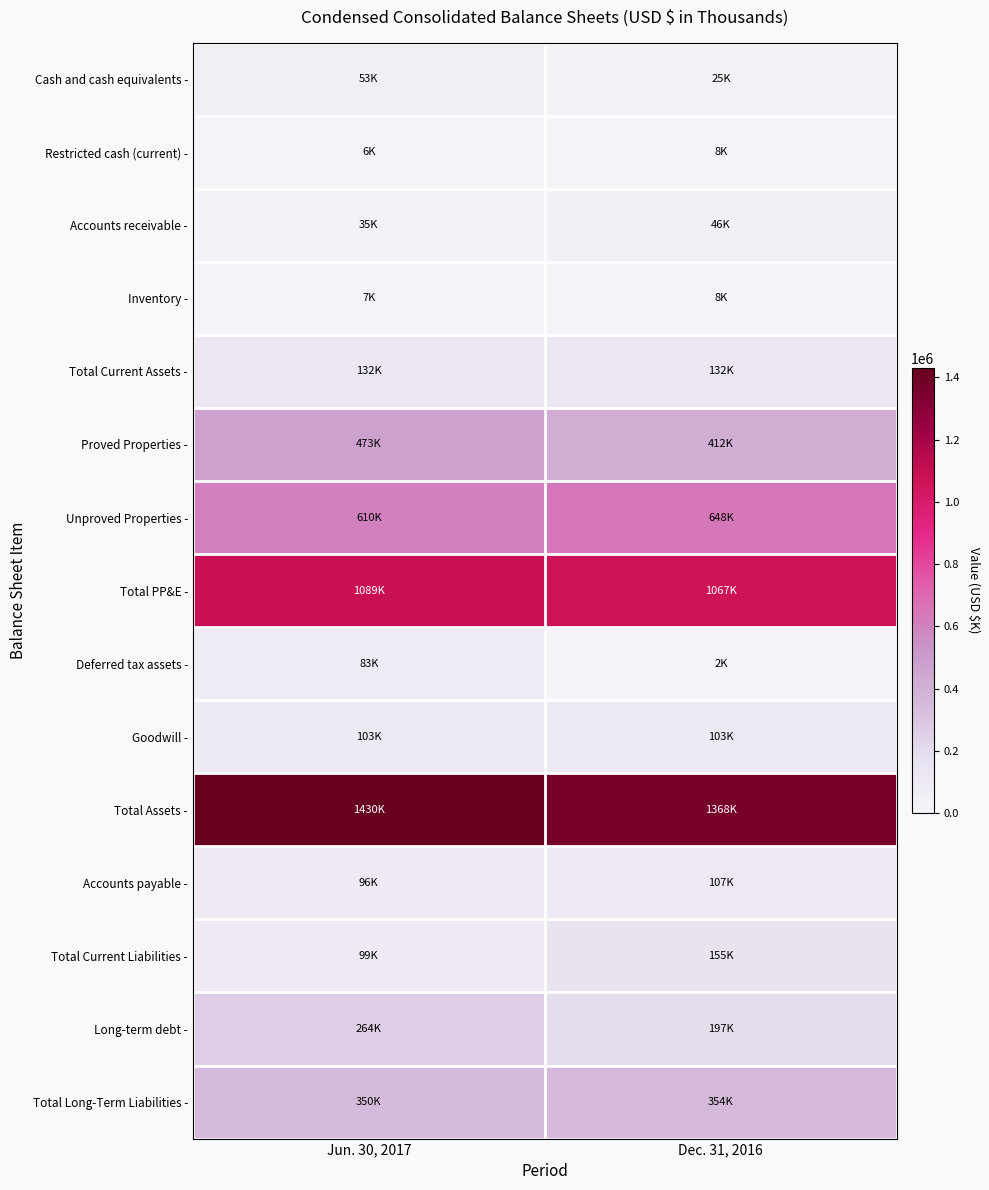

Rank the series at Dec. 31, 2016 from lowest to highest value.

Deferred tax assets -, Inventory -, Restricted cash (current) -, Cash and cash equivalents -, Accounts receivable -, Goodwill -, Accounts payable -, Total Current Assets -, Total Current Liabilities -, Long-term debt -, Total Long-Term Liabilities -, Proved Properties -, Unproved Properties -, Total PP&E -, Total Assets -